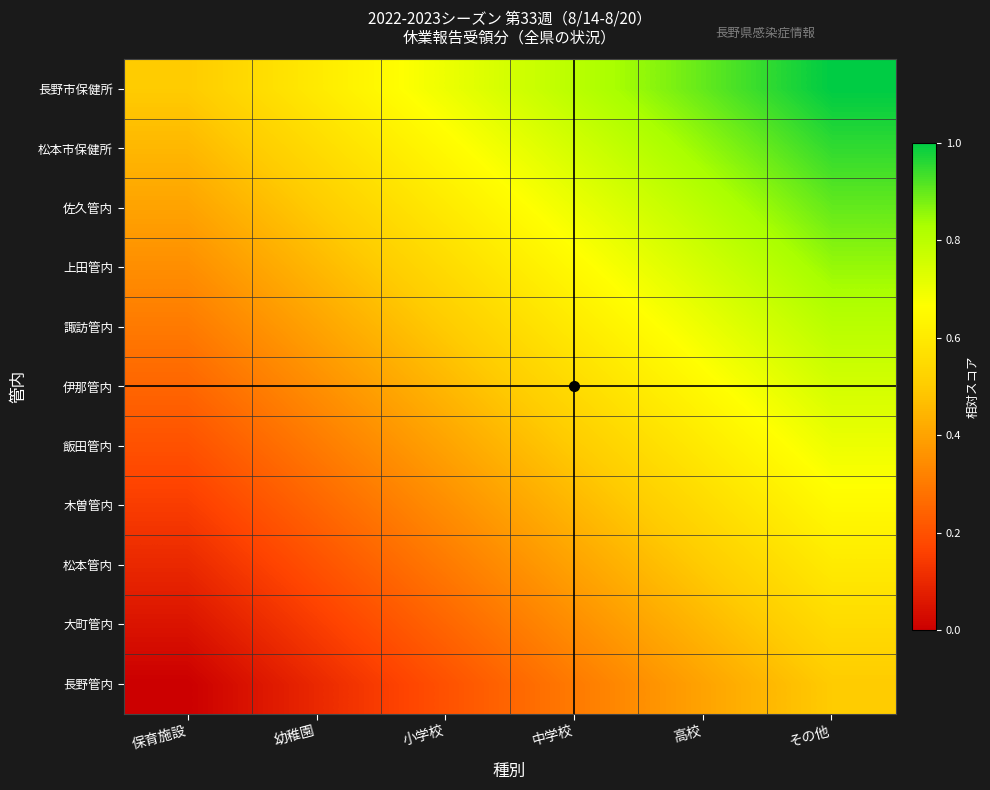

What is the difference between the highest and lowest values at 幼稚園?

0.5